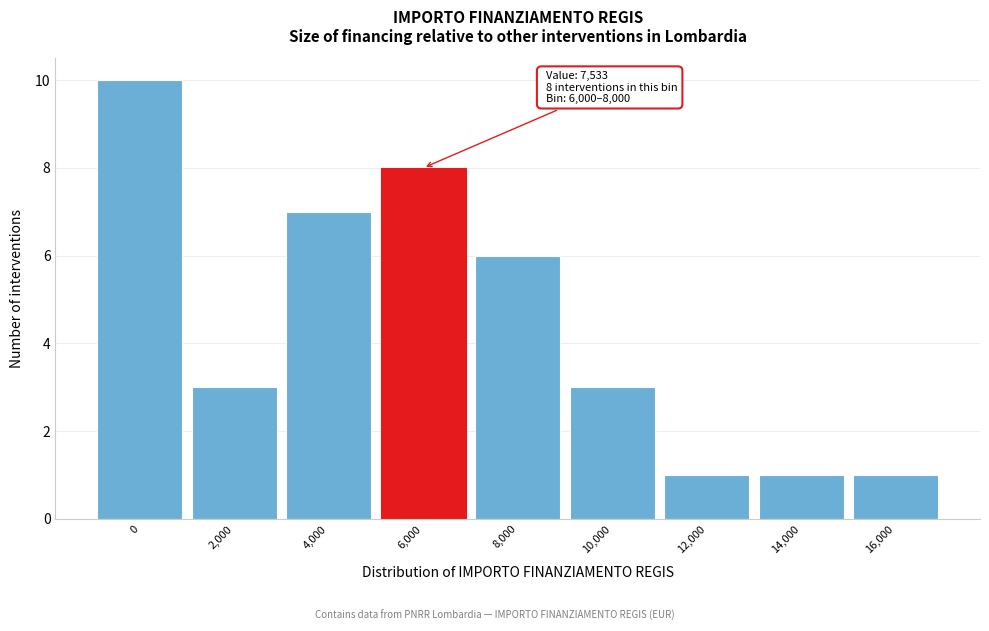

Reading left to right, transcribe all the data shown in this chart.

10	3	7	8	6	3	1	1	1